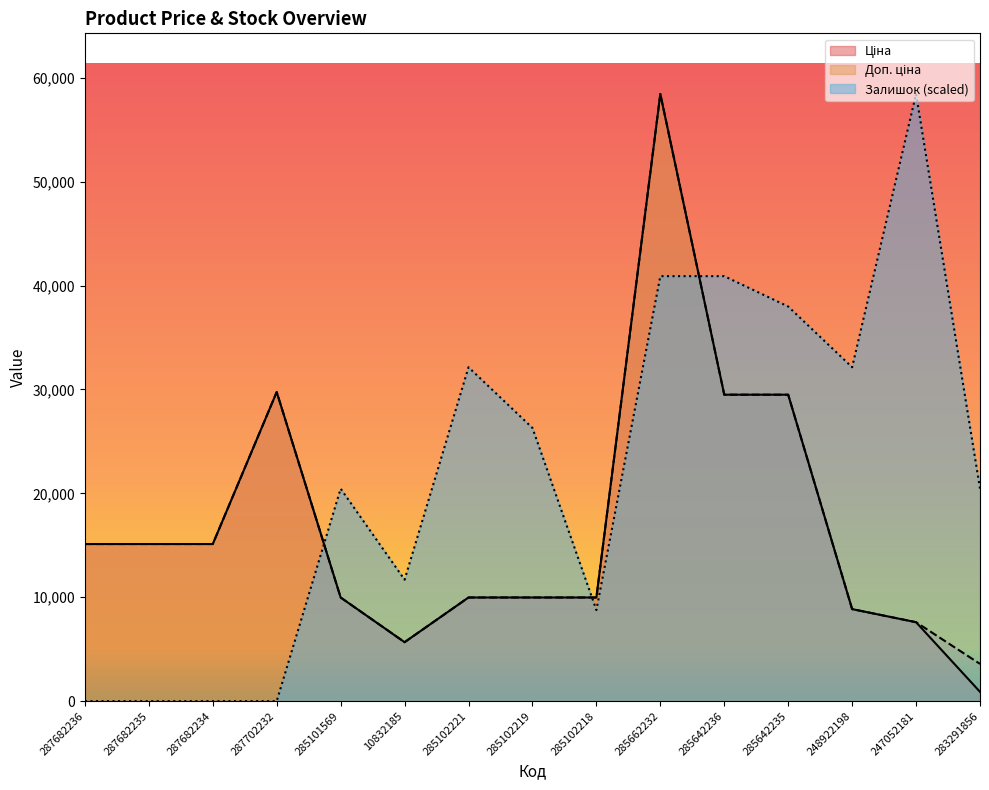

True or false: Залишок has a value of 20449.3 at 283291856.

True